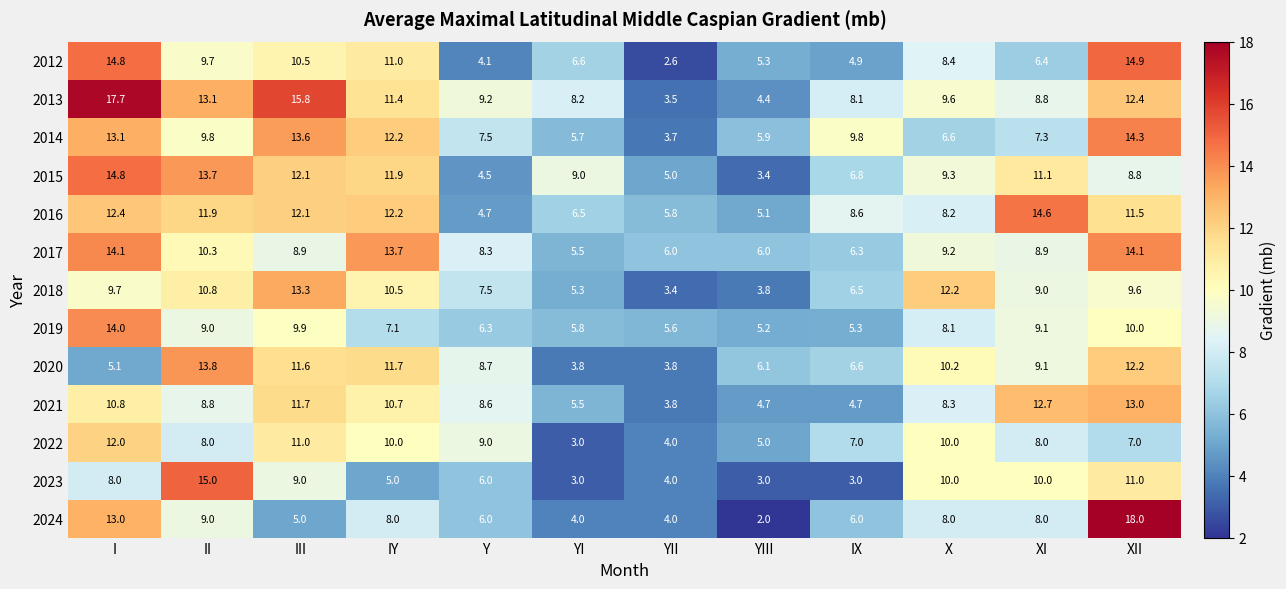

How many distinct data groups are displayed?

13